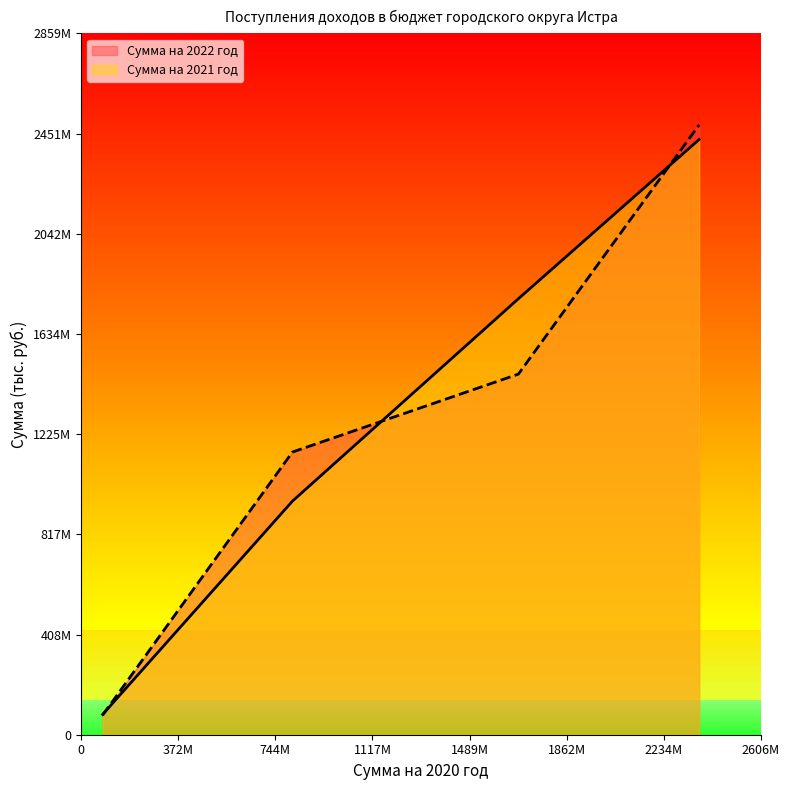

How many data points does each series have?

4